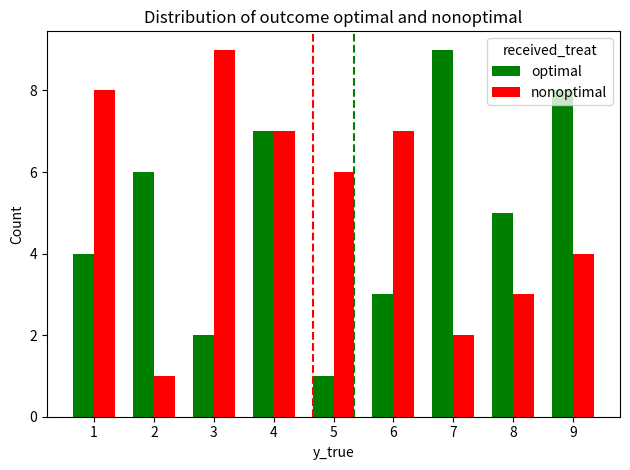

What is the approximate value of optimal at 2?

6